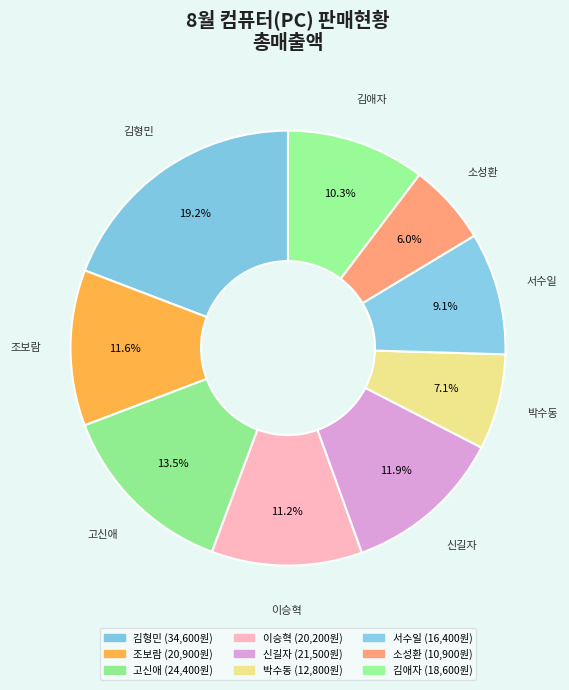

To the nearest percent, what is the difference between the largest and smallest slice percentages?

13%